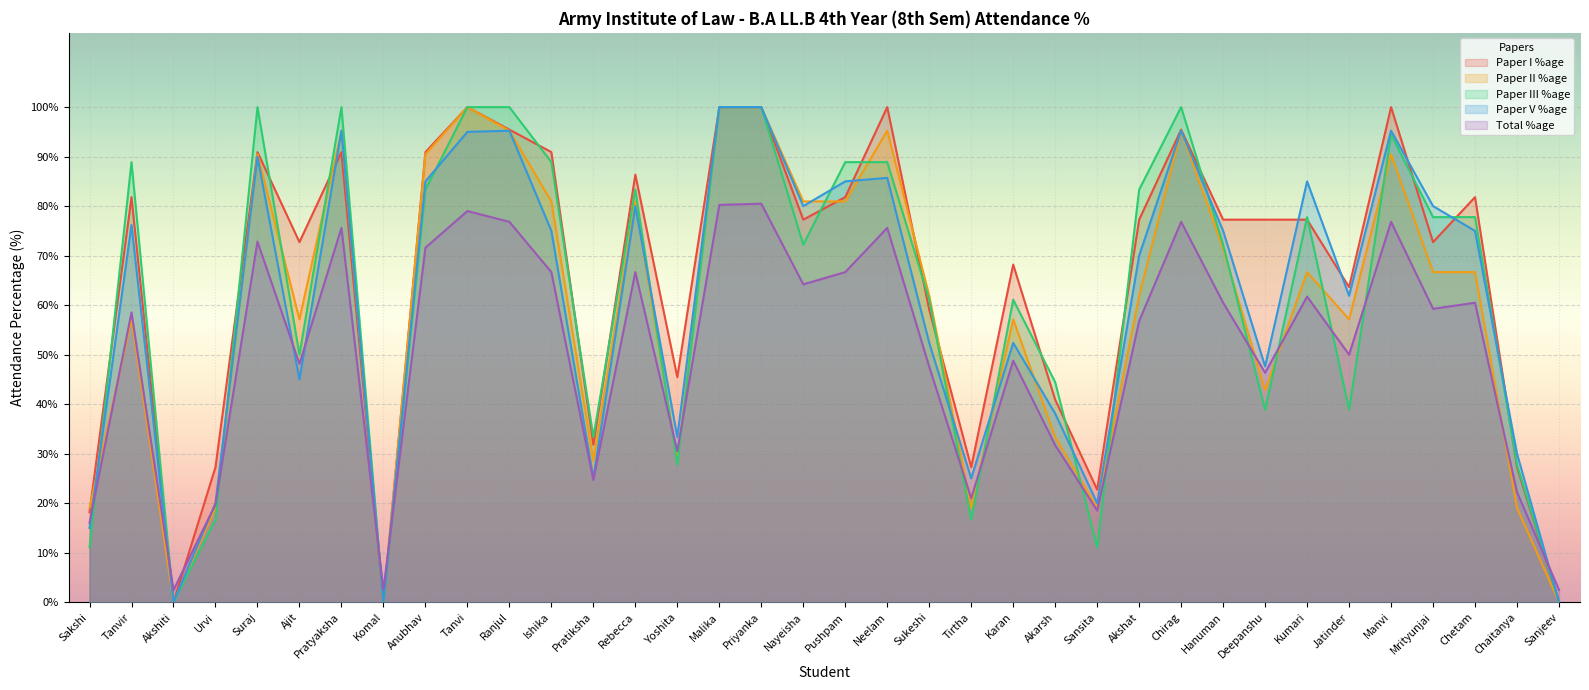

What is the sum of all Paper I %age values?

2350.0